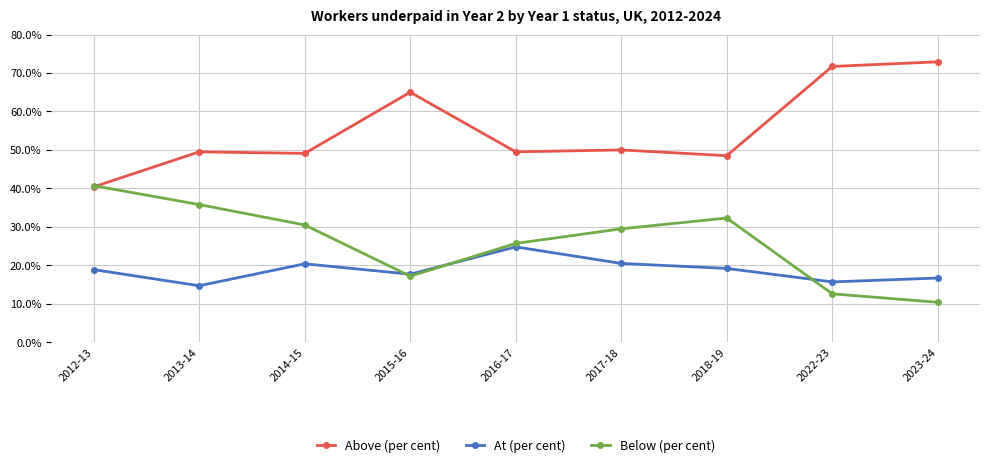

What is the difference between the second highest and minimum values in the Above (per cent) series?

31.3